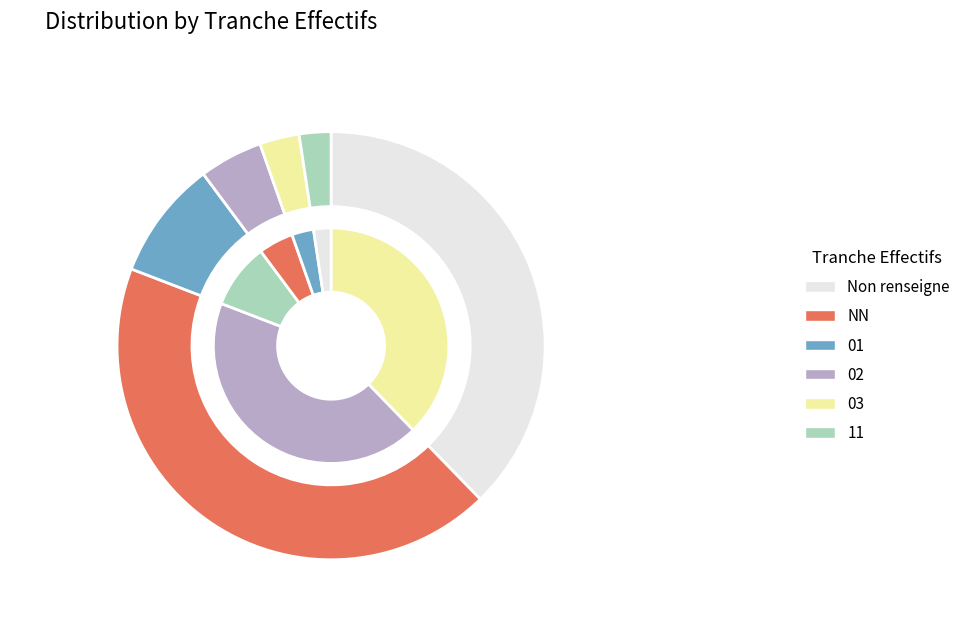

The NN slice represents 50% of the pie. True or false?

False